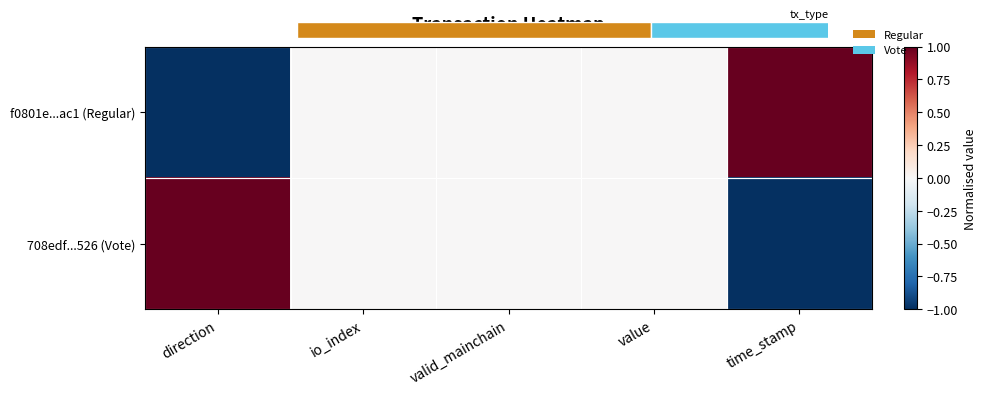

How many series are shown in this chart?

2